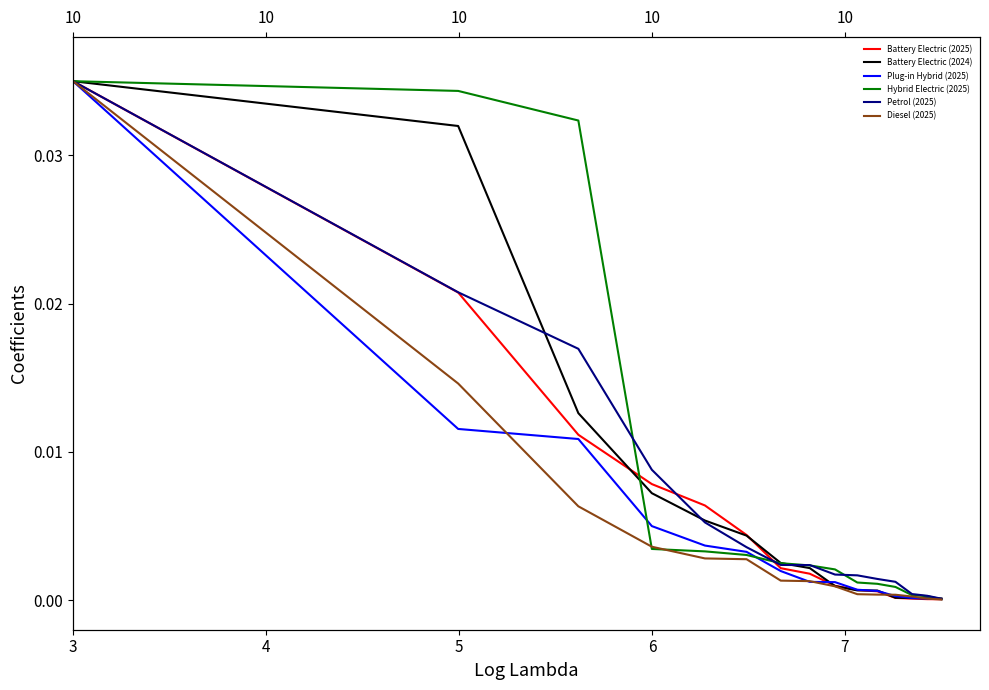

The value of Plug-in Hybrid (2025) at 4 is 0.0. True or false?

True